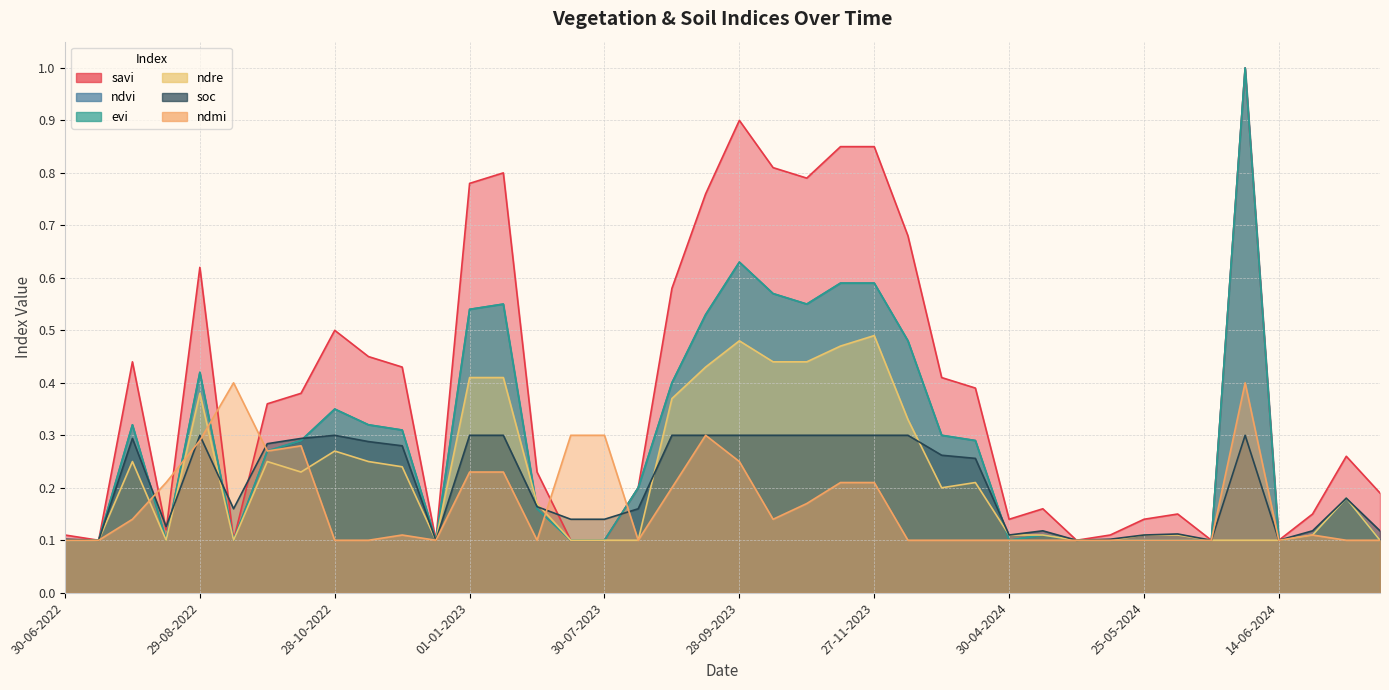

In ndre, how many points are lower than both neighbors (excluding endpoints)?

5